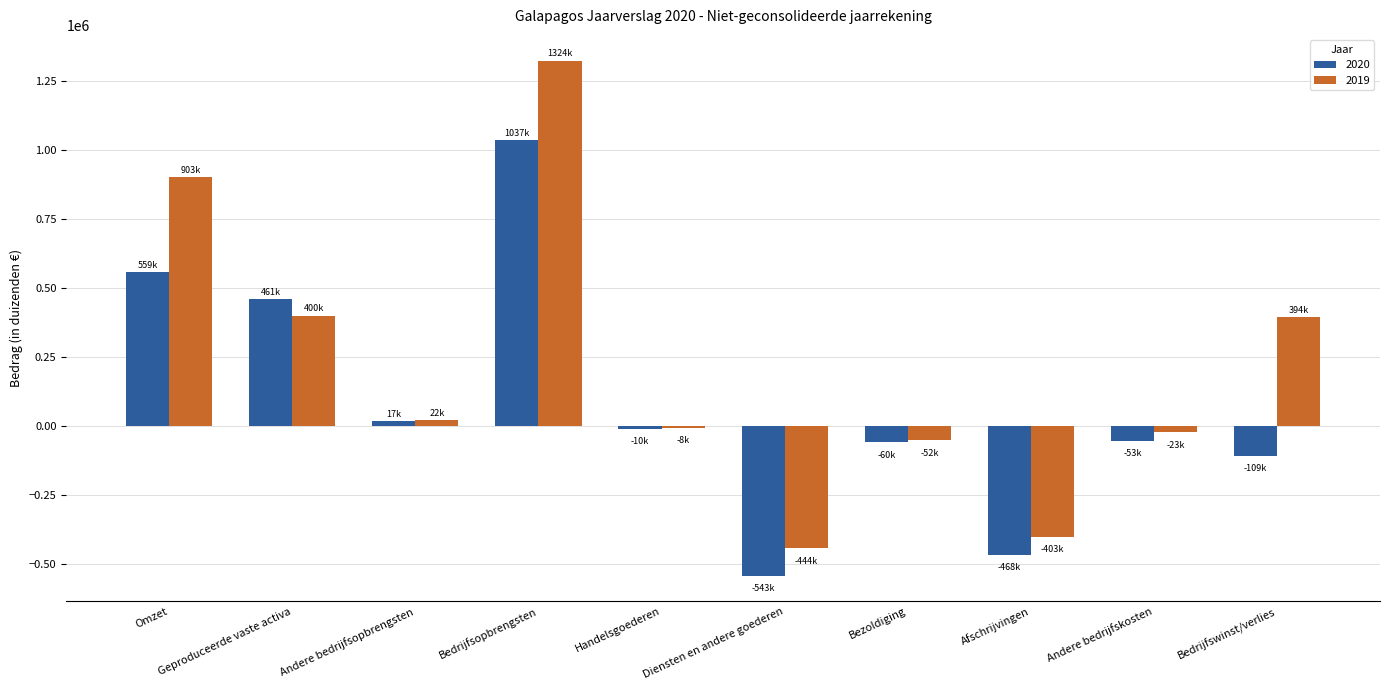

Count the number of data series in this chart.

2